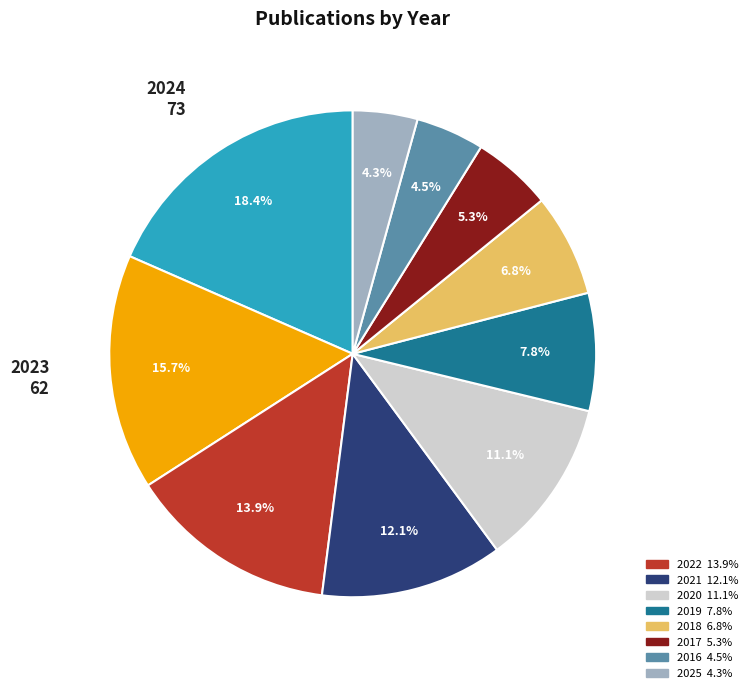

Does any single category account for the majority?

No